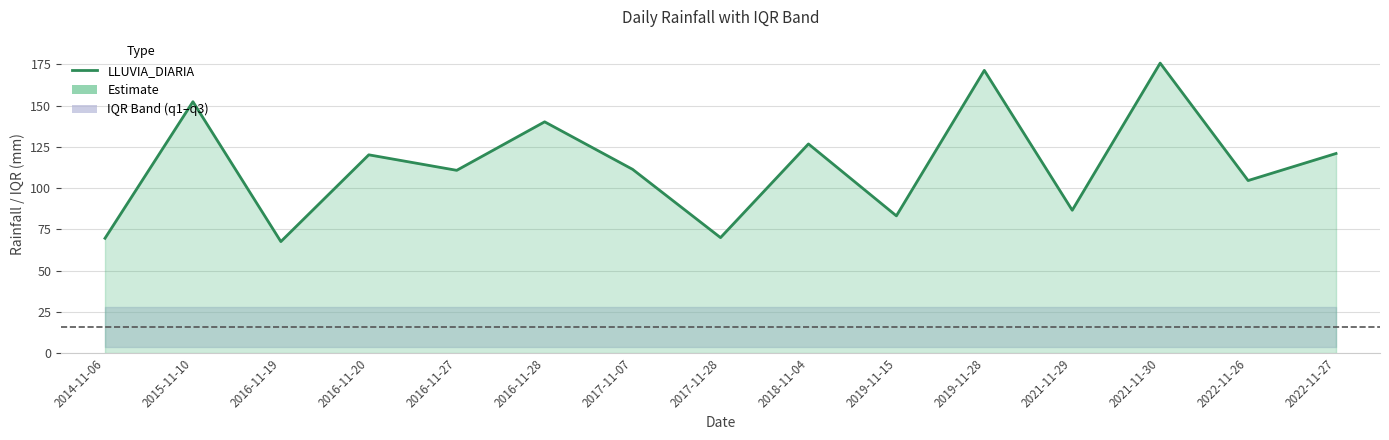

Read the value at 2021-11-30.

175.8